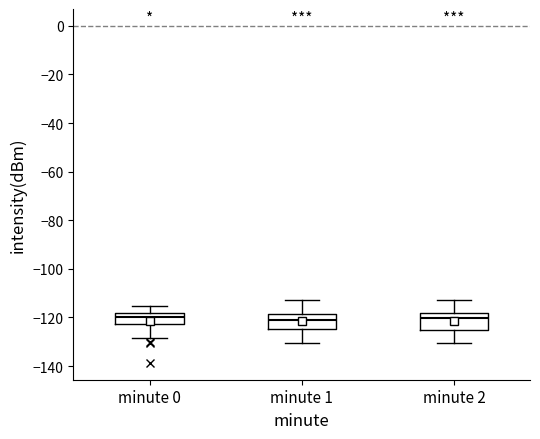

Reading left to right, read every box against the y-axis: the position of its median line, the range the box covers, and the ends of its whiskers. The values are not printed on the chart, so give them approximately, as read against the axis.

minute 0: median -120, box -122 to -118, whiskers -128 to -116
minute 1: median -122, box -124 to -118, whiskers -130 to -112
minute 2: median -120, box -126 to -118, whiskers -130 to -112